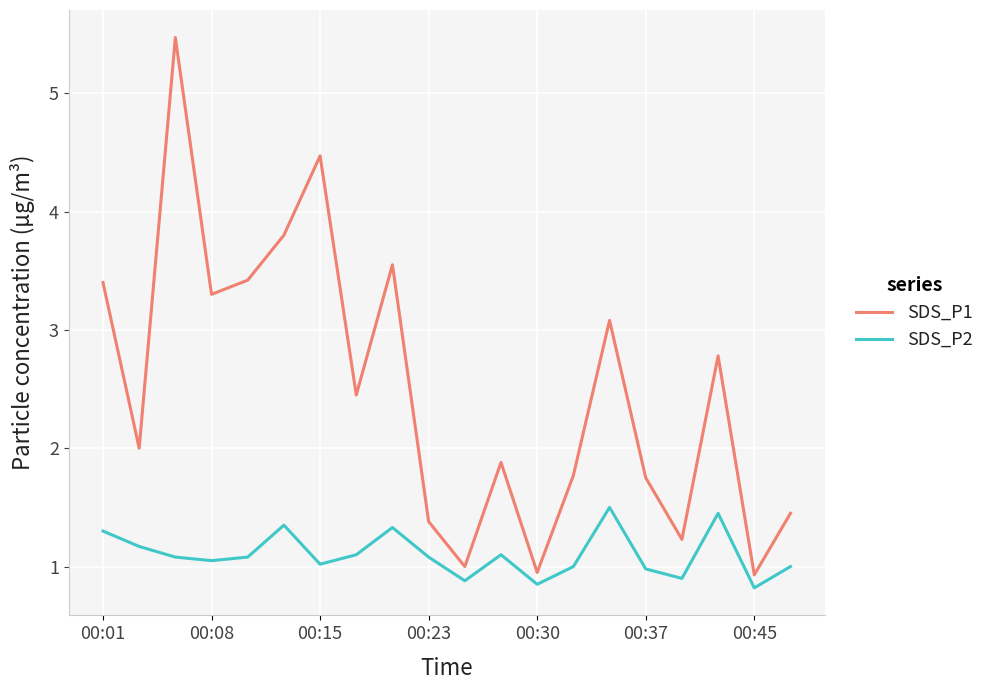

Which series has the largest range (max minus min)?

SDS_P1